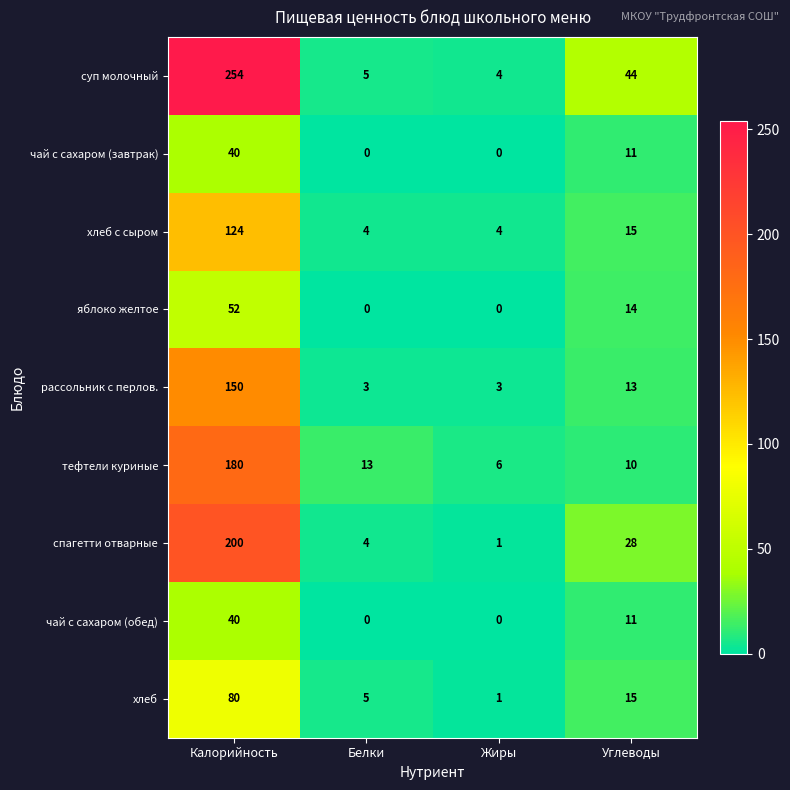

Which series has the largest range (max minus min)?

суп молочный